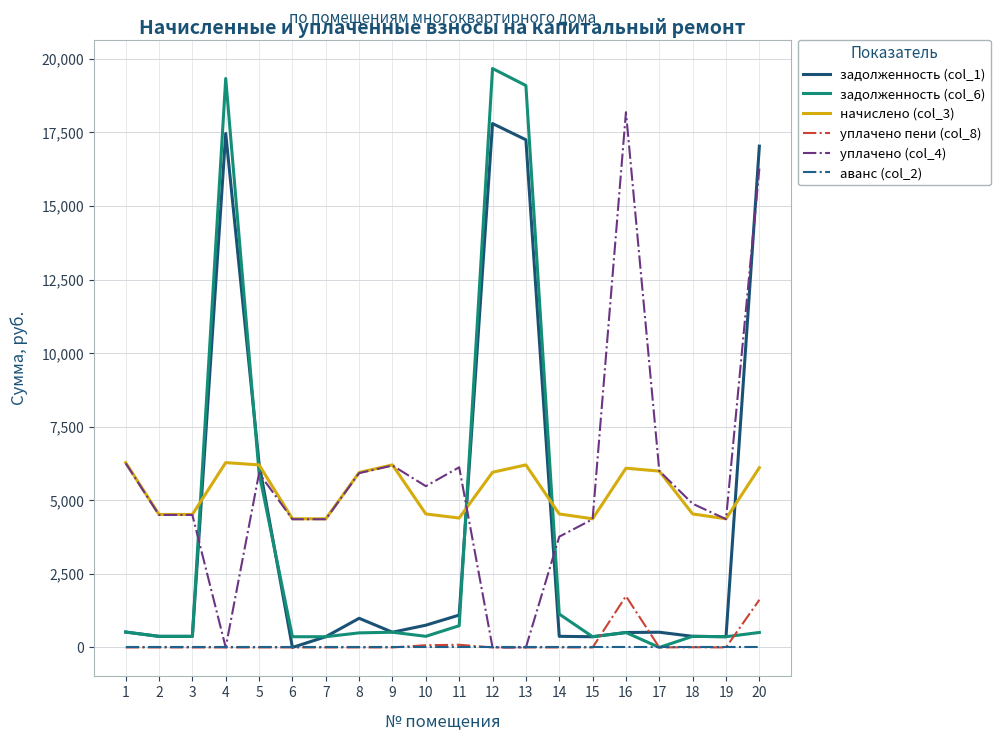

What is the total value across all series at 9?

13419.4